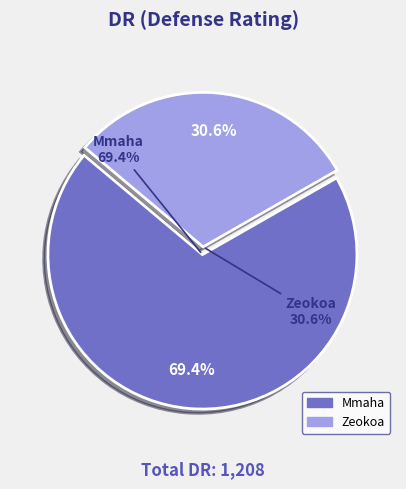

To the nearest percent, what is the average slice percentage?

50%